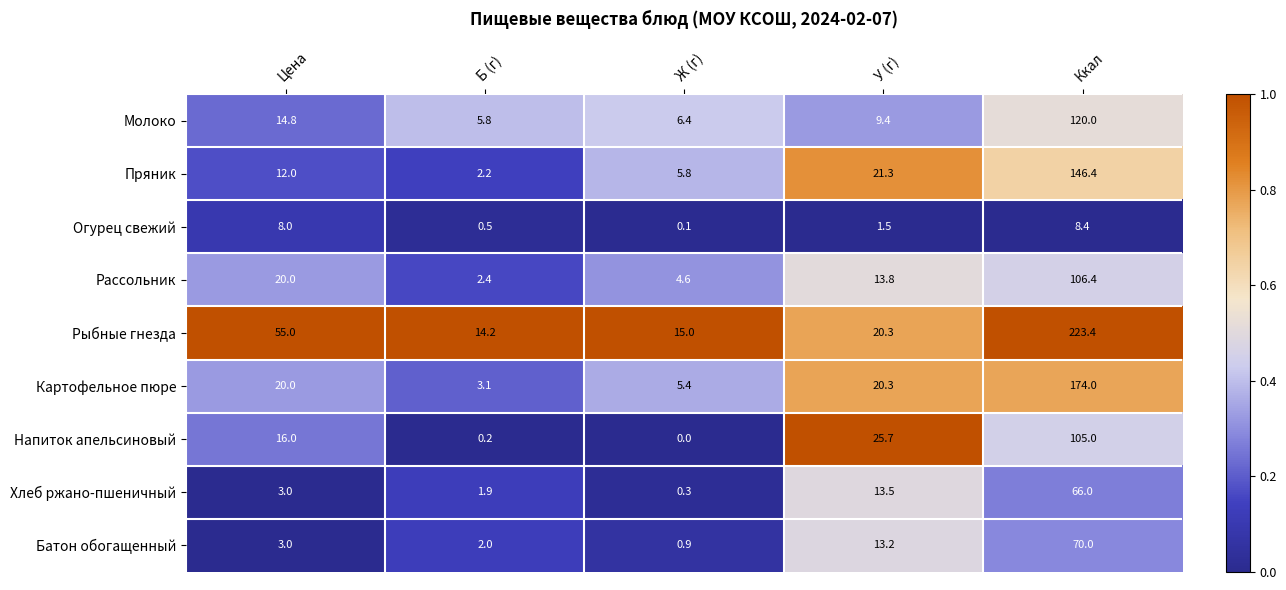

What is the total value across all series at Цена?

151.8